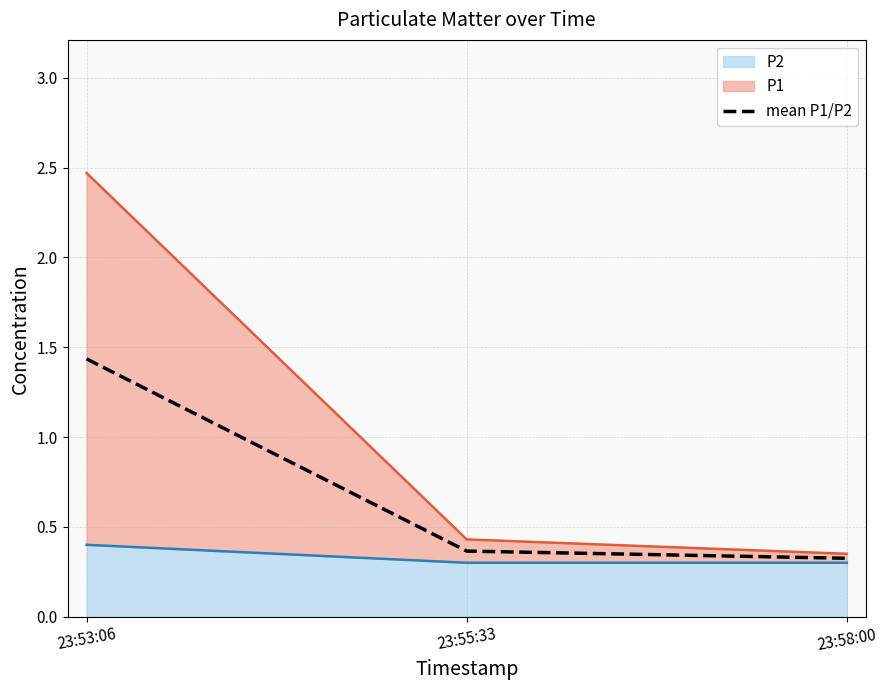

List the labels in order of value, largest first.

23:53:06, 23:55:33, 23:58:00